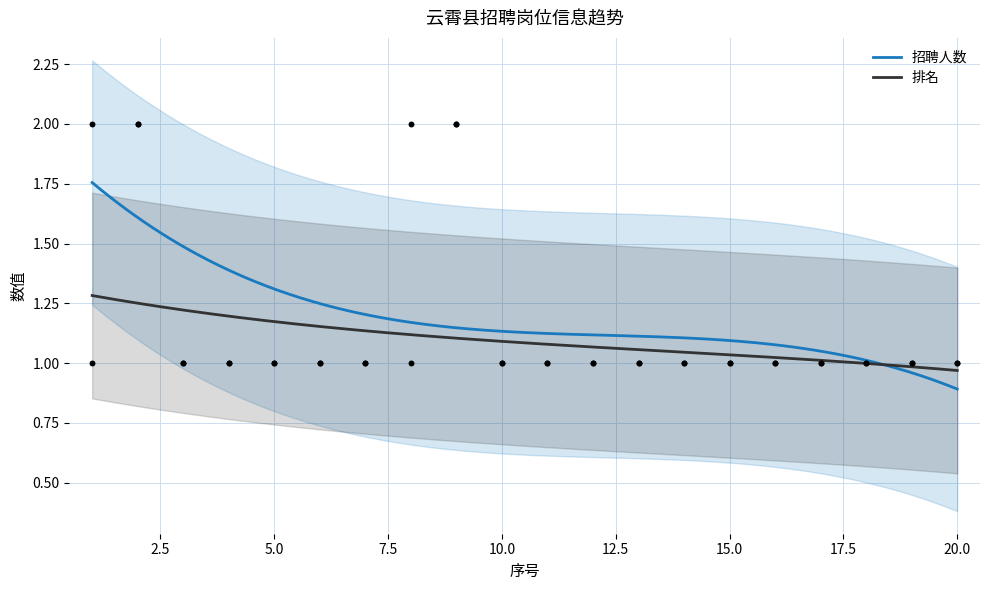

Which series has the largest total across all categories?

招聘人数